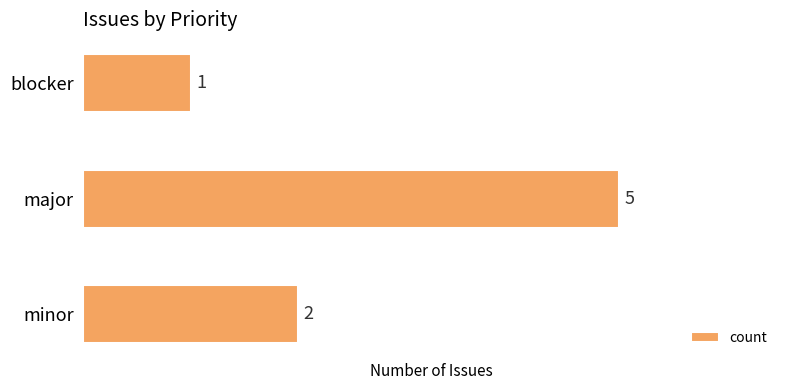

What is the change in value from blocker to minor?

+1